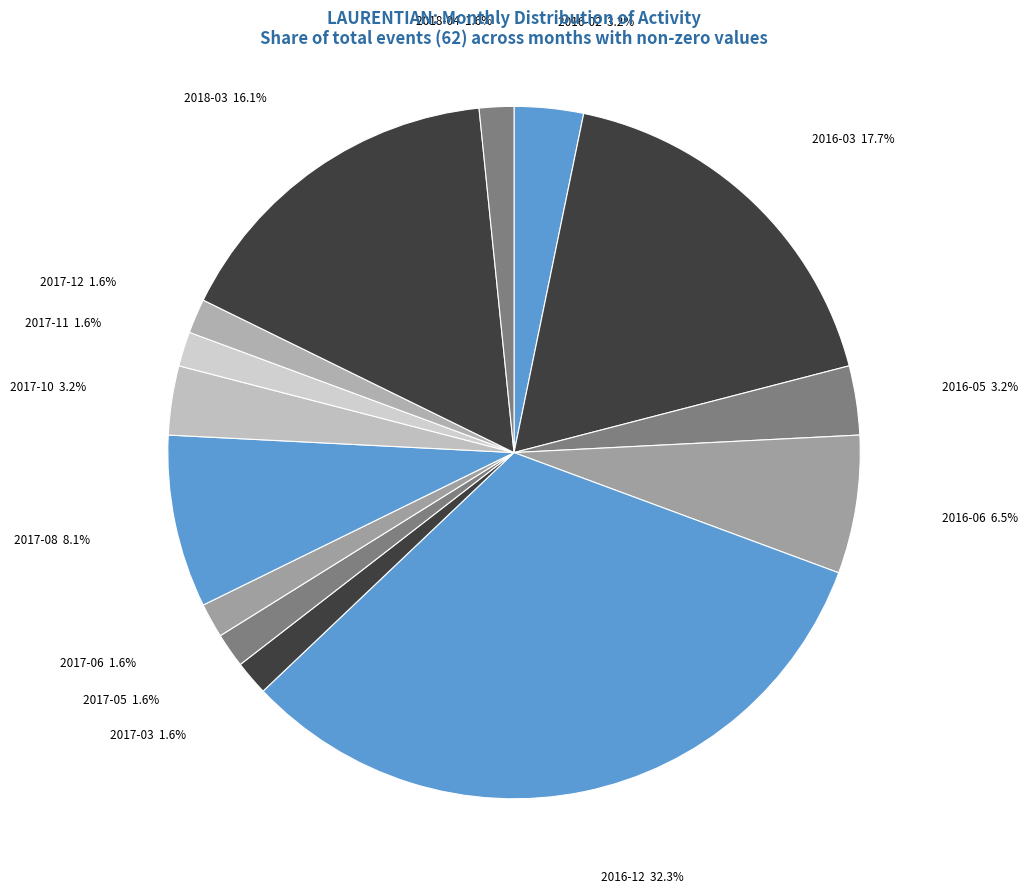

To the nearest percent, what portion does 2018-03 represent?

16%